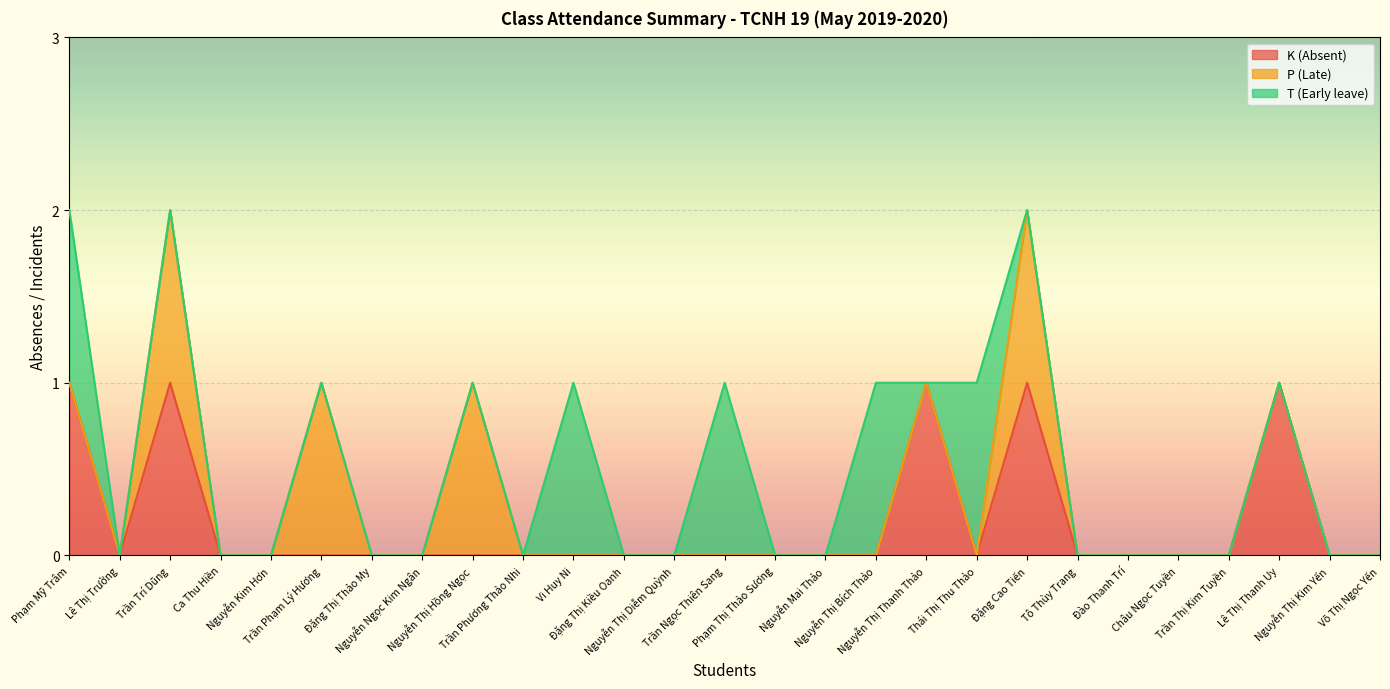

Does the chart display data point markers on the line(s)?

No